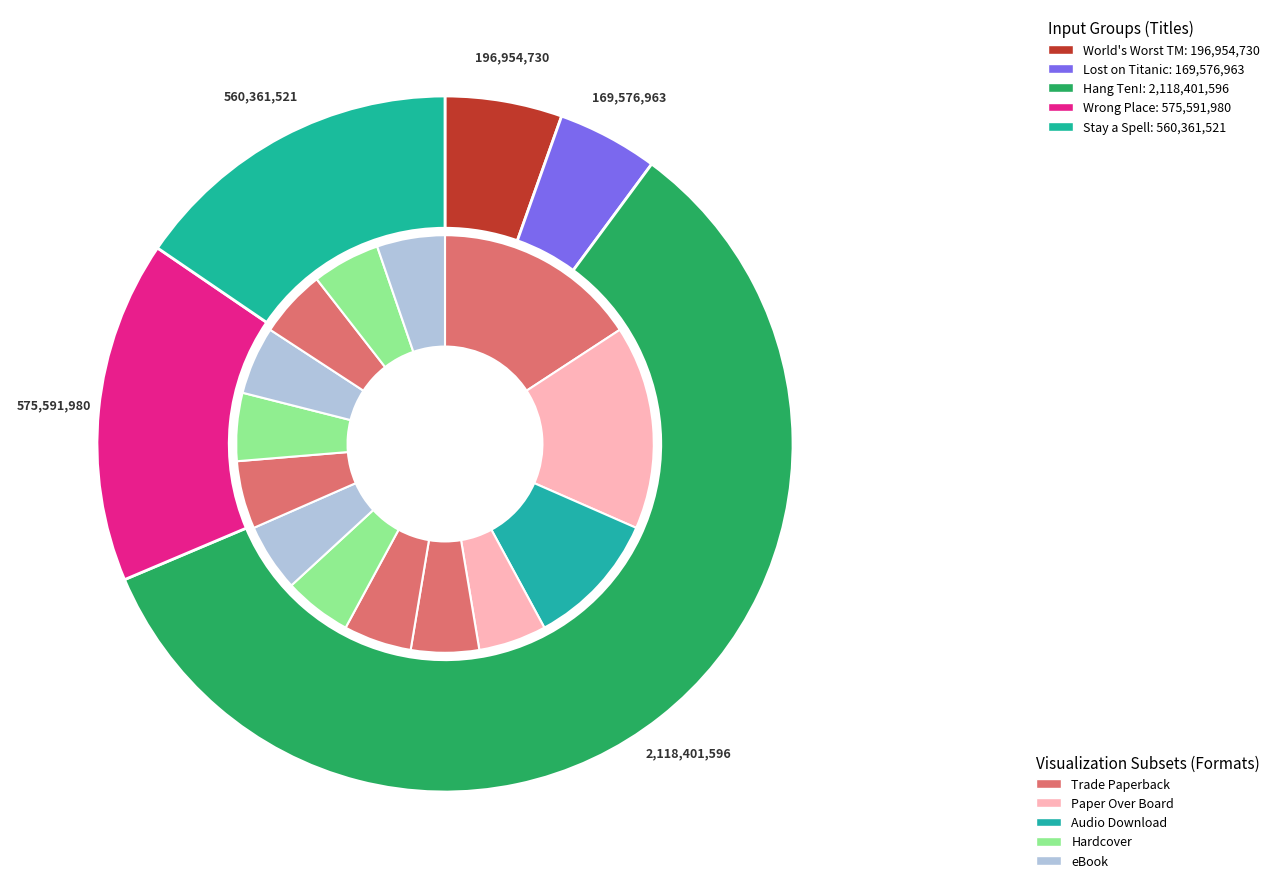

To the nearest percent, what is the difference between the World's Worst Time Machine and Hang Ten for Dear Life! slice percentages?

53%